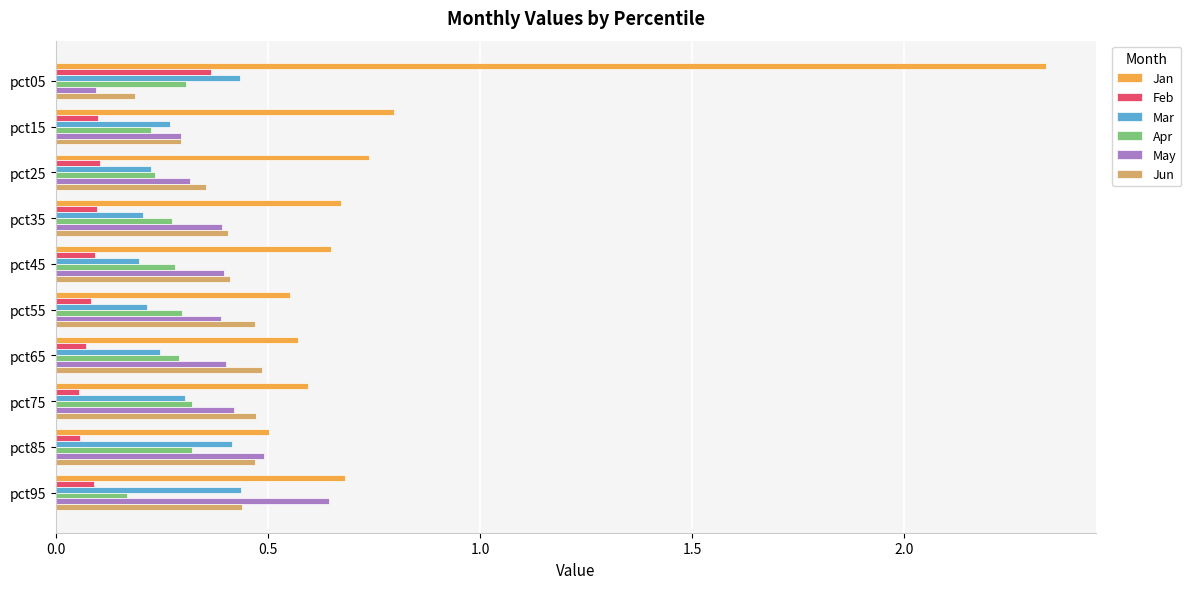

True or false: Apr has a value of 0.2 at pct25.

True